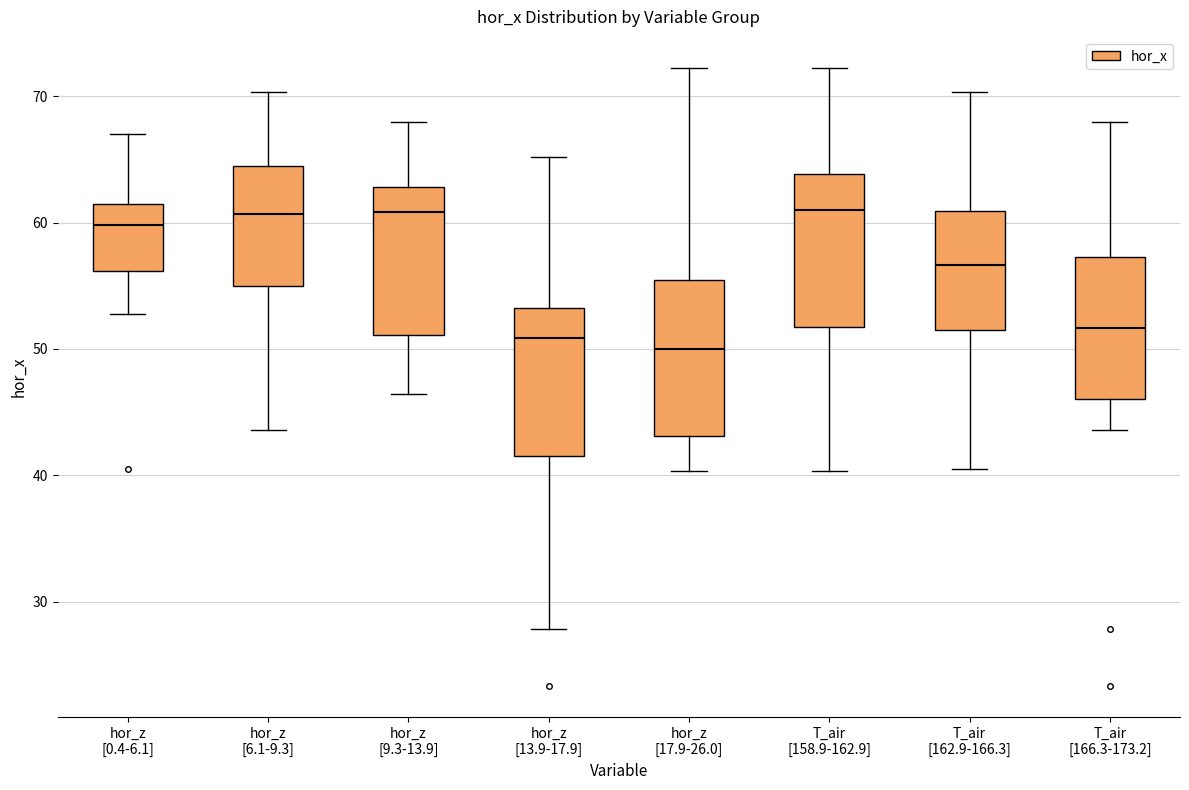

Reading left to right, read every box against the y-axis: the position of its median line, the range the box covers, and the ends of its whiskers. The values are not printed on the chart, so give them approximately, as read against the axis.

hor_z [0.4-6.1]: median 60, box 56 to 62, whiskers 53 to 67
hor_z [6.1-9.3]: median 61, box 55 to 64, whiskers 44 to 70
hor_z [9.3-13.9]: median 61, box 51 to 63, whiskers 46 to 68
hor_z [13.9-17.9]: median 51, box 42 to 53, whiskers 28 to 65
hor_z [17.9-26.0]: median 50, box 43 to 55, whiskers 40 to 72
T_air [158.9-162.9]: median 61, box 52 to 64, whiskers 40 to 72
T_air [162.9-166.3]: median 57, box 52 to 61, whiskers 40 to 70
T_air [166.3-173.2]: median 52, box 46 to 57, whiskers 44 to 68